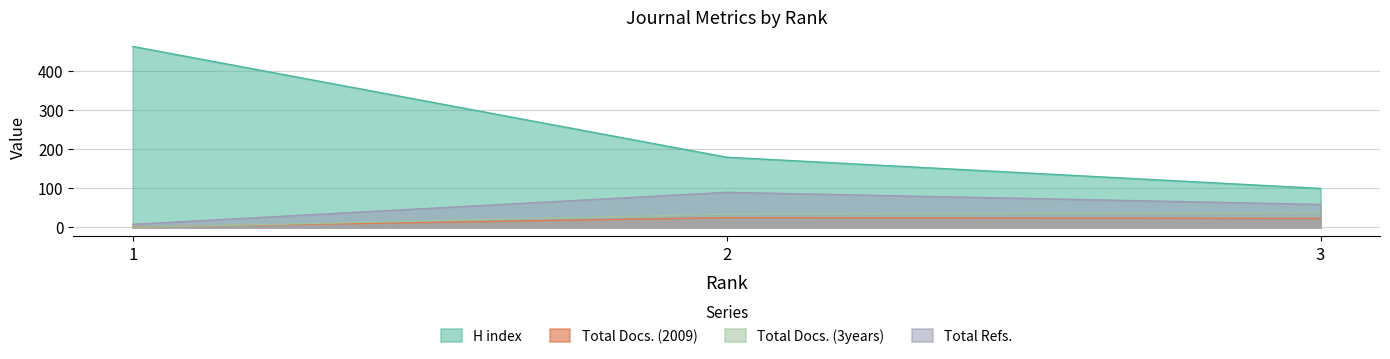

Between 1 and 2, which series saw the biggest shift?

H index